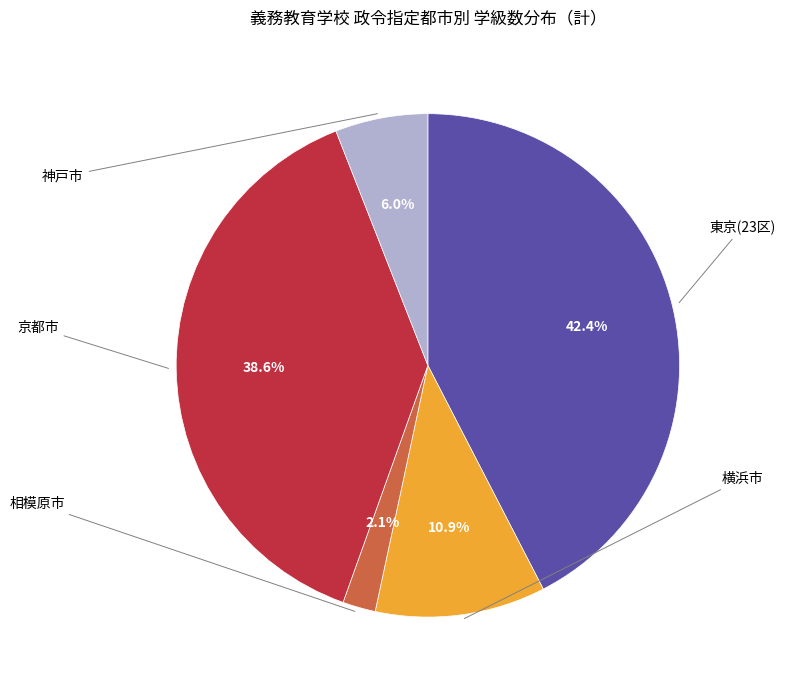

What is the change in value from 横浜市 to 相模原市?

-46